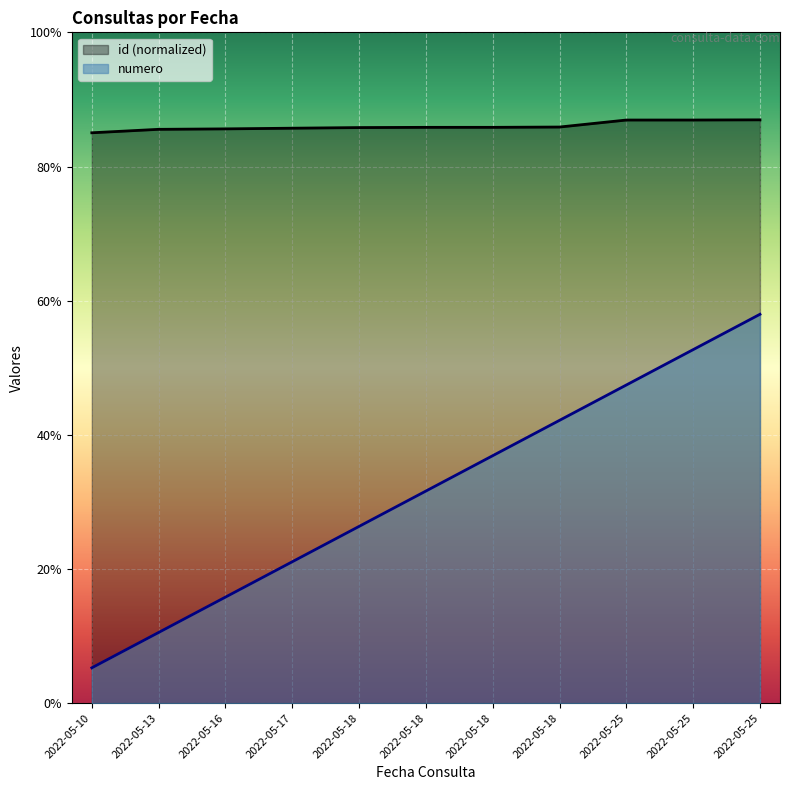

At which category is the sum across all series the highest?

2022-05-25